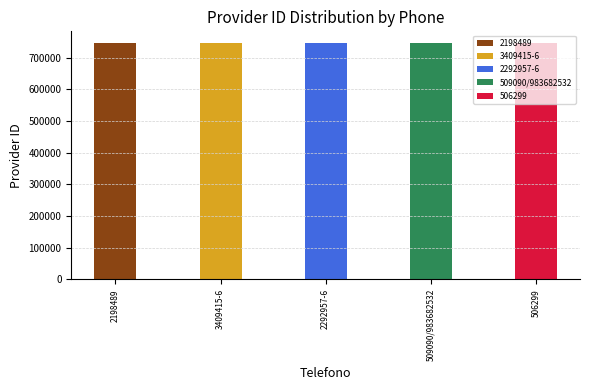

Are the bars grouped side by side (vs. stacked)?

No